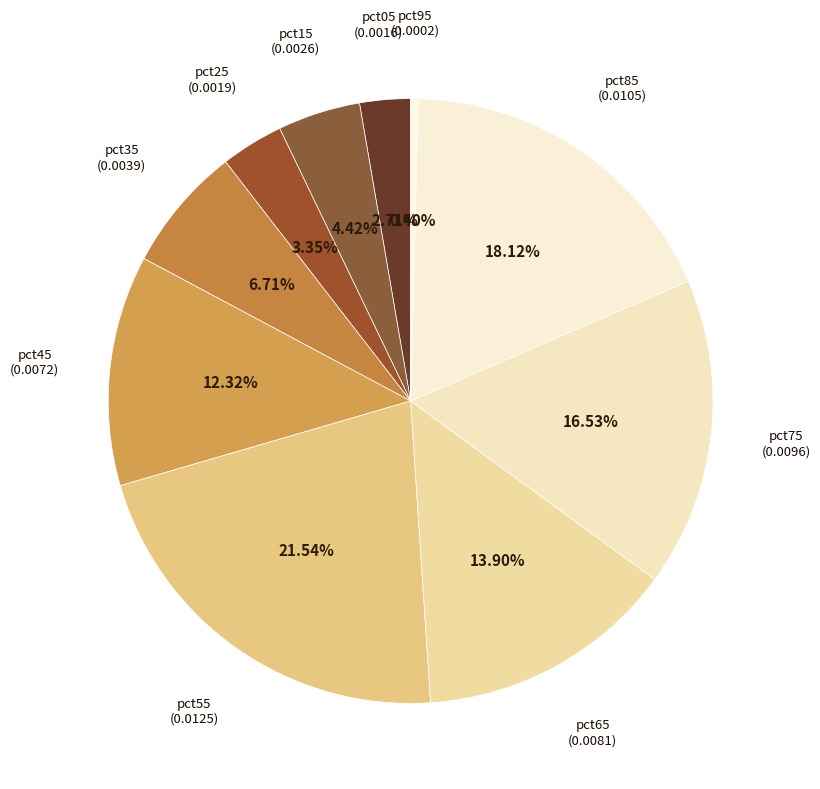

How many slices are in this pie chart?

10